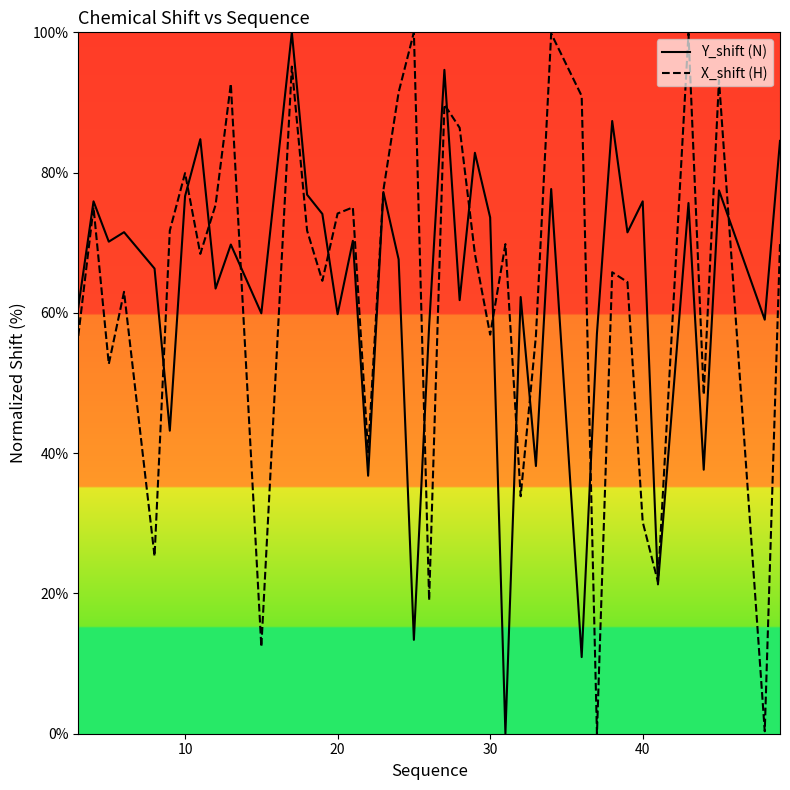

The Y_shift (N) series shows 59.8 at 20. True or false?

True